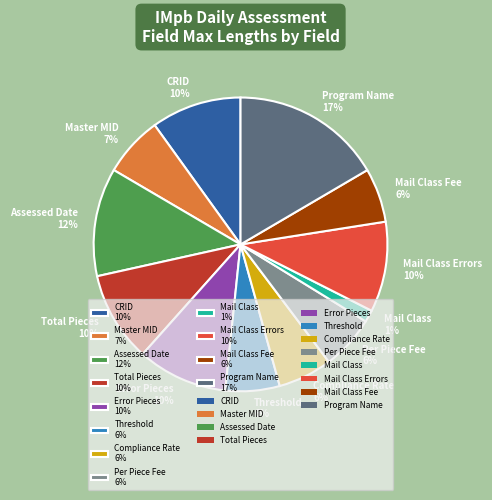

The Compliance Rate 6% slice represents 6% of the pie. True or false?

True